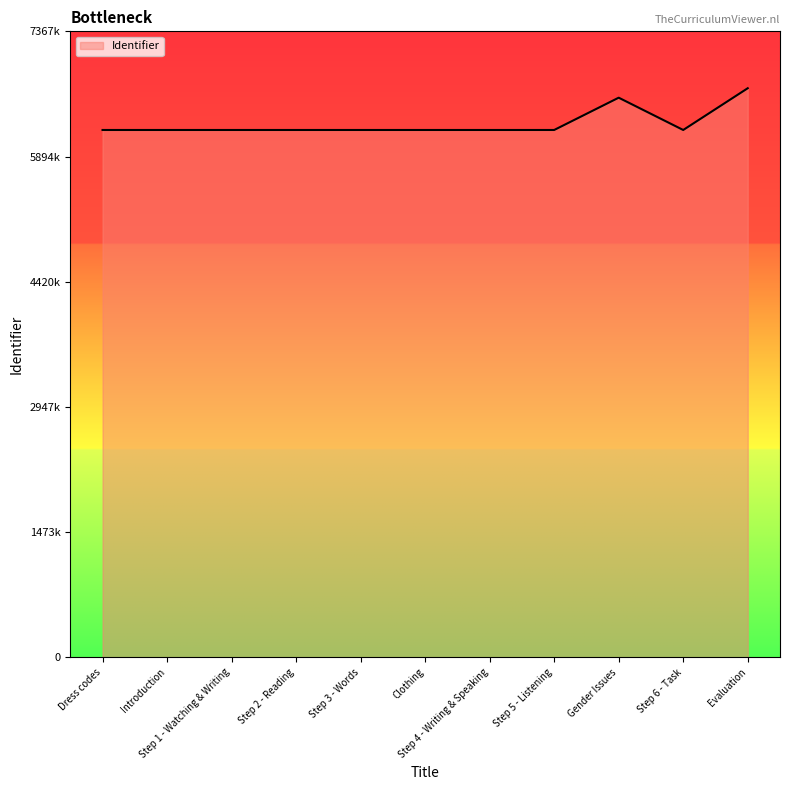

Does the chart display data point markers on the line(s)?

No